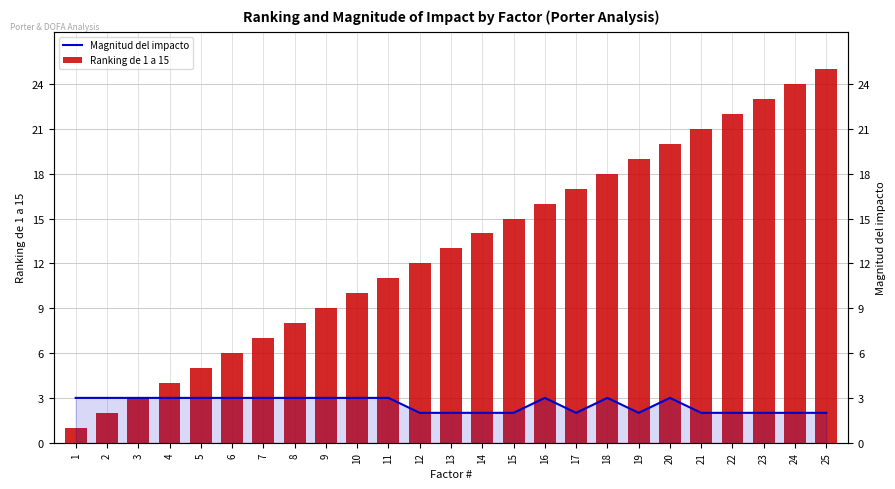

Is it true that Ranking de 1 a 15 equals 8 at 8?

True